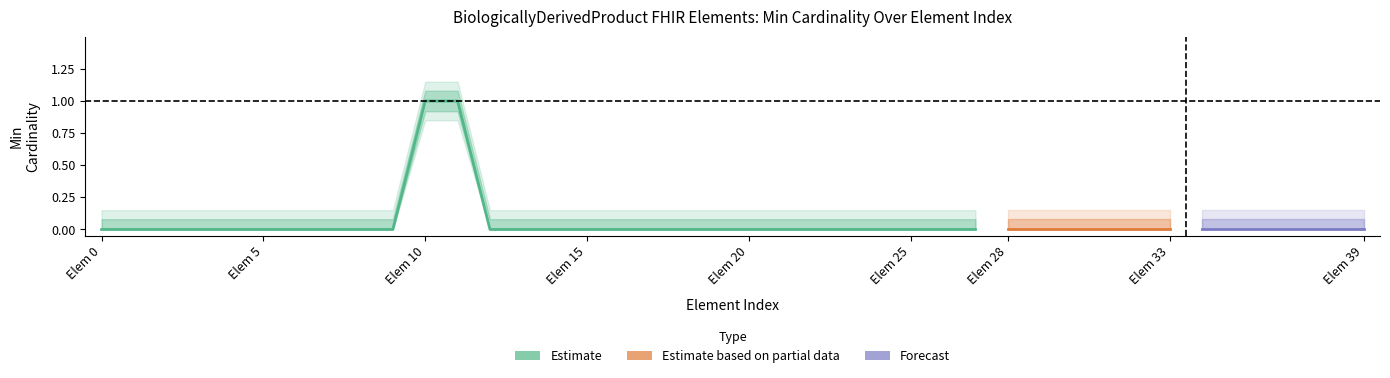

Which series has the largest range (max minus min)?

Estimate